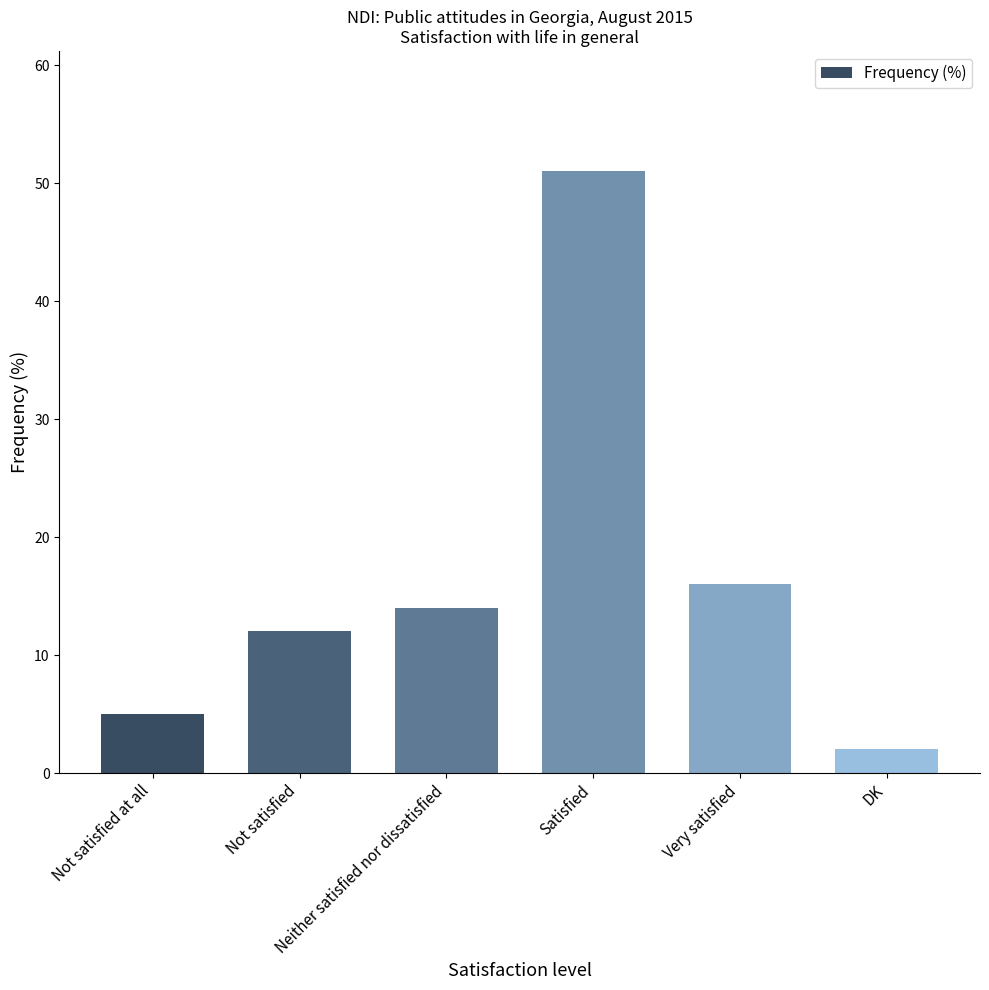

What is the label of the 4th bar from the left?

Satisfied